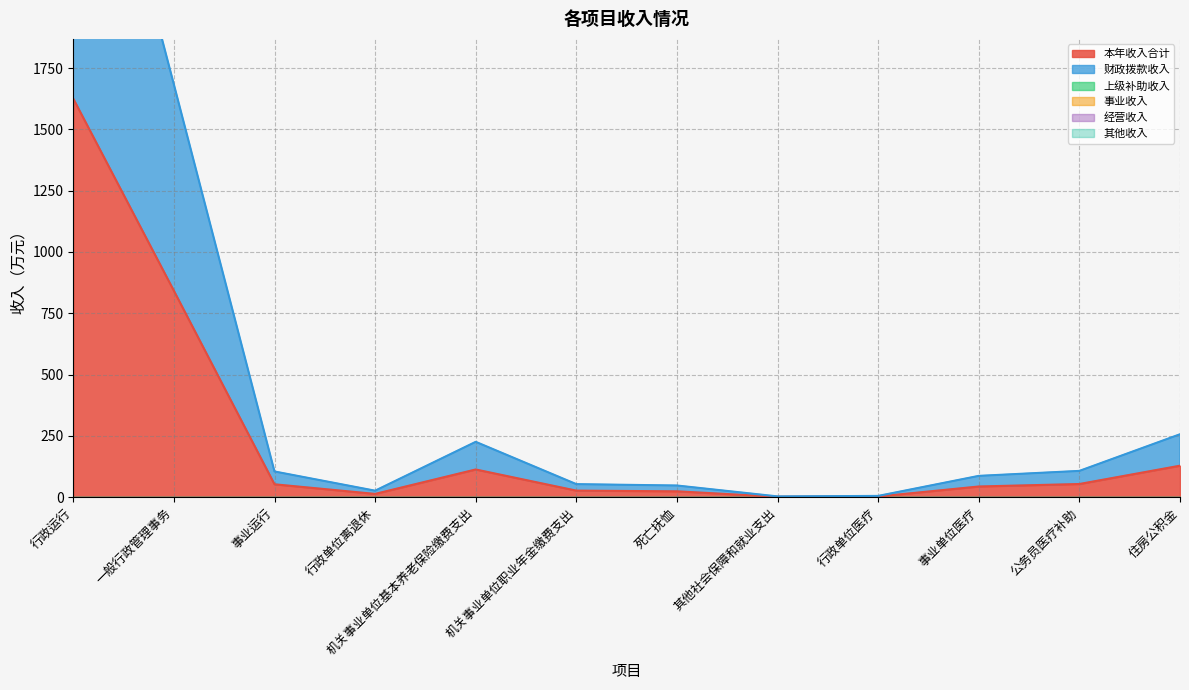

Is it true that 本年收入合计 equals 1625.3 at 行政运行?

True